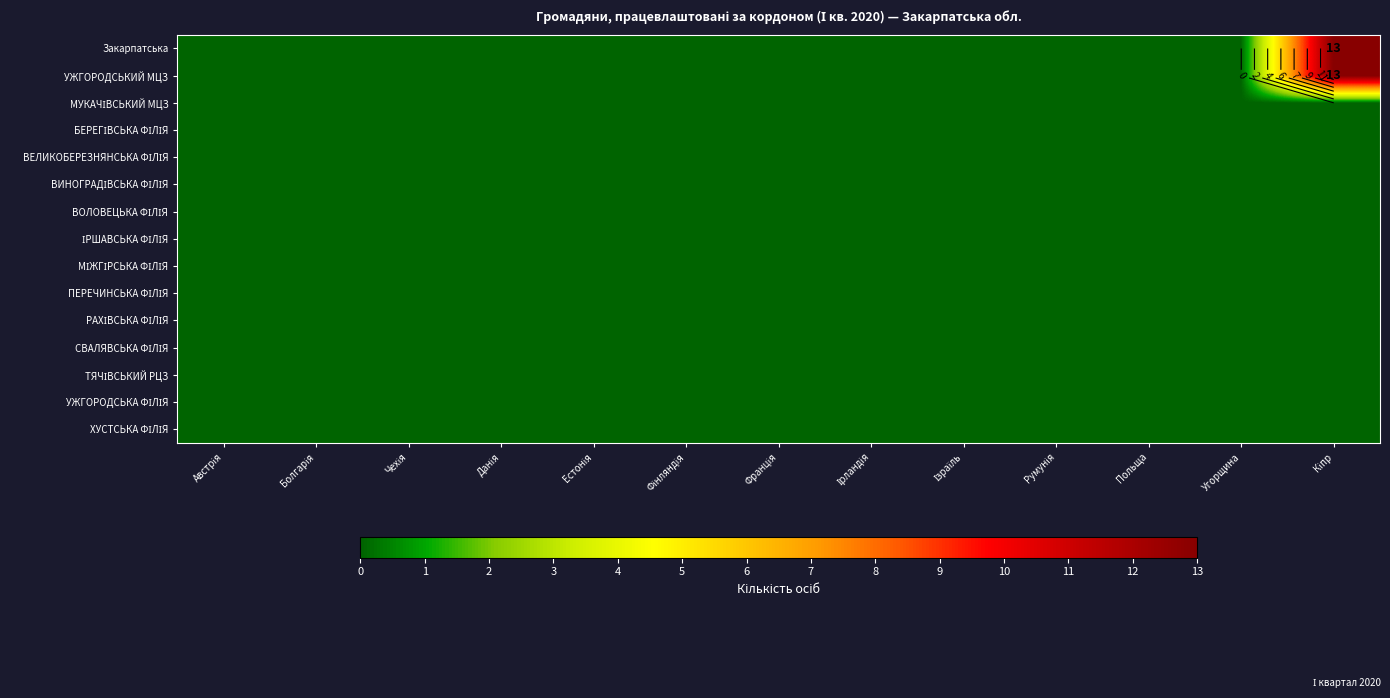

Rank the categories by ІРШАВСЬКА ФІЛІЯ value from highest to lowest.

Австрія, Болгарія, Чехія, Данія, Естонія, Фінляндія, Франція, Ірландія, Ізраїль, Румунія, Польща, Угорщина, Кіпр